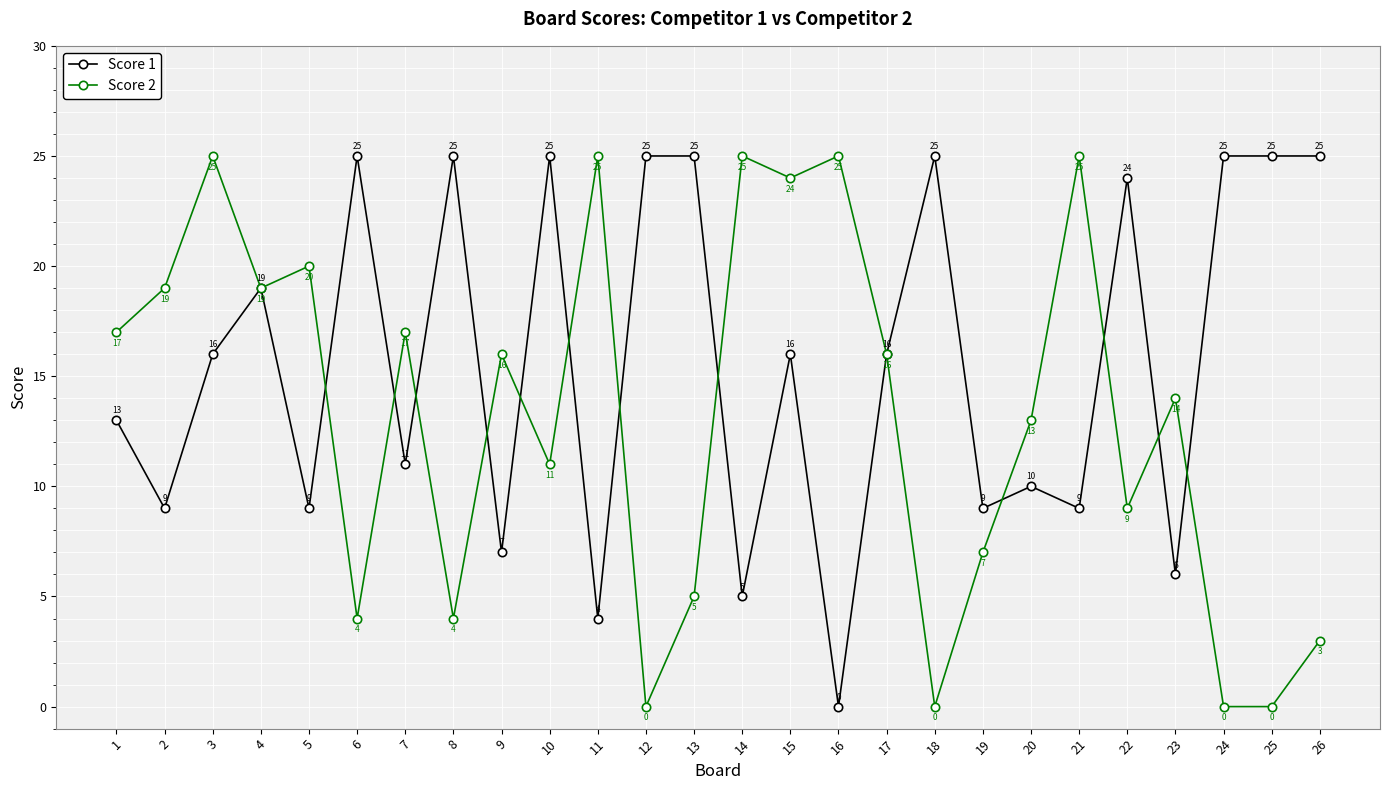

At which label is Score 2 closest to 12?

10